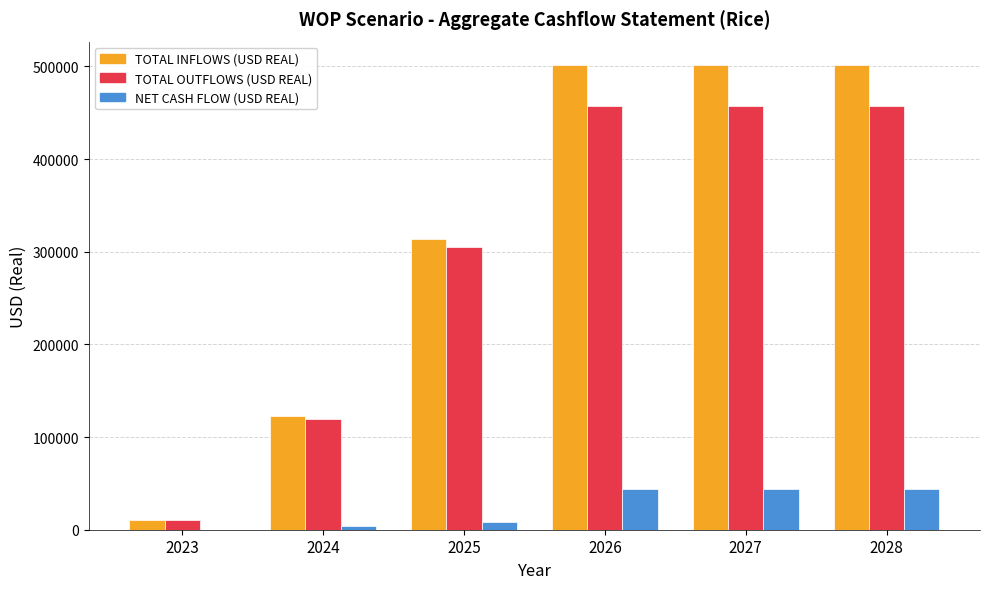

Is the value of TOTAL OUTFLOWS (USD REAL) at 2023 greater than the value of NET CASH FLOW (USD REAL) at 2026?

No